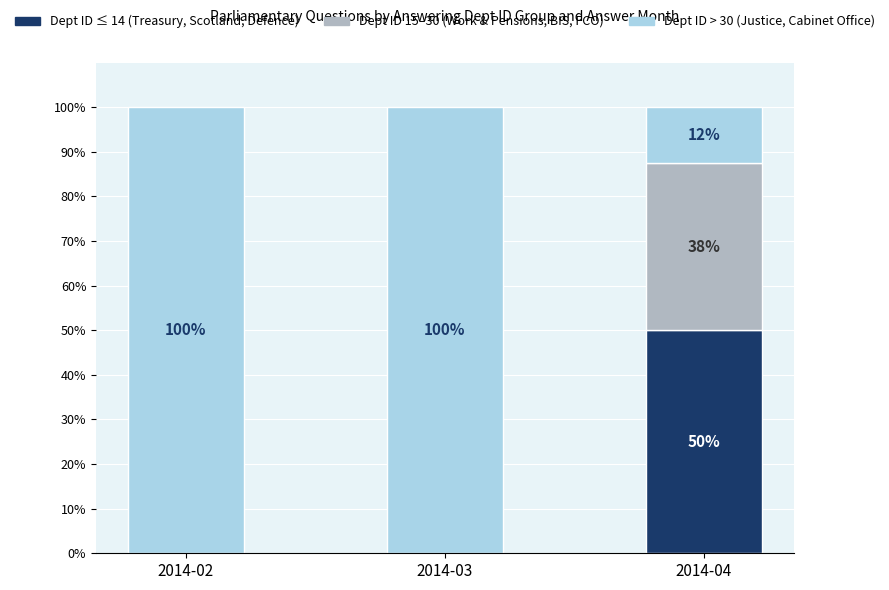

How many categories are shown in the chart?

3